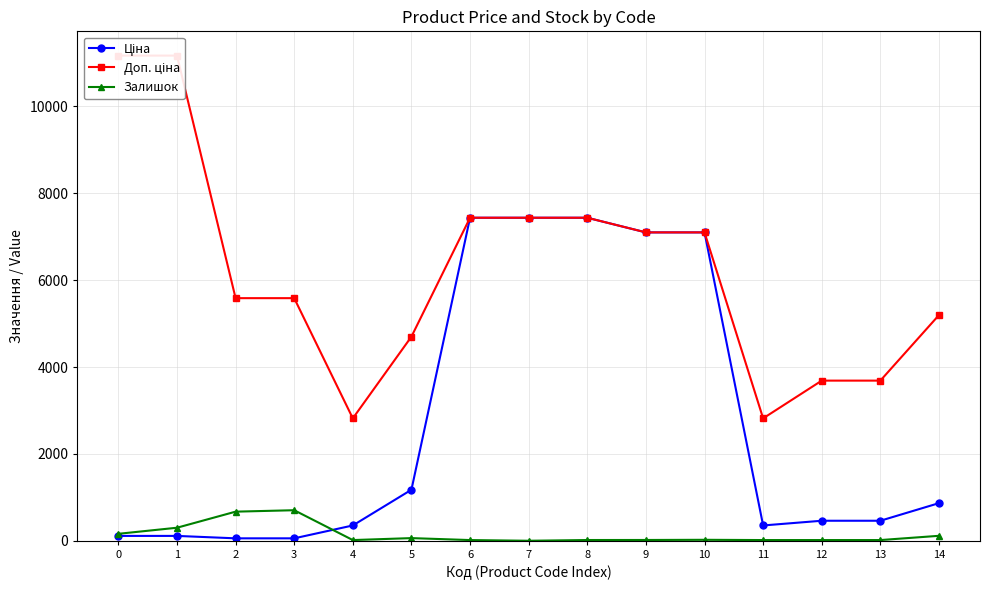

What is the sum of all Ціна values?

40507.8